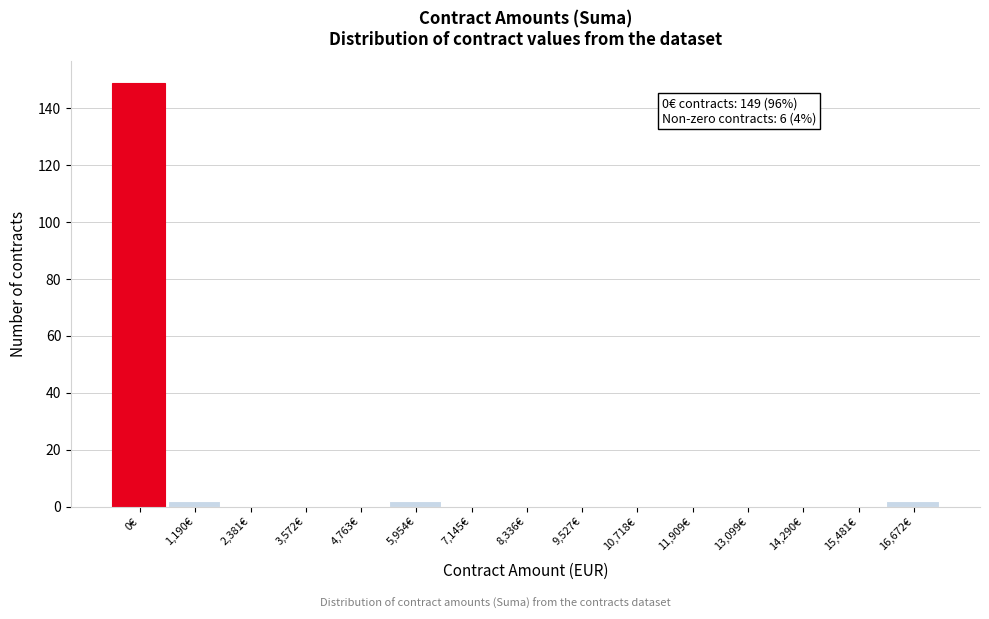

Reading left to right, what are all the values shown in this chart?

0€=149	1,190€=2	2,381€=0	3,572€=0	4,763€=0	5,954€=2	7,145€=0	8,336€=0	9,527€=0	10,718€=0	11,909€=0	13,099€=0	14,290€=0	15,481€=0	16,672€=2